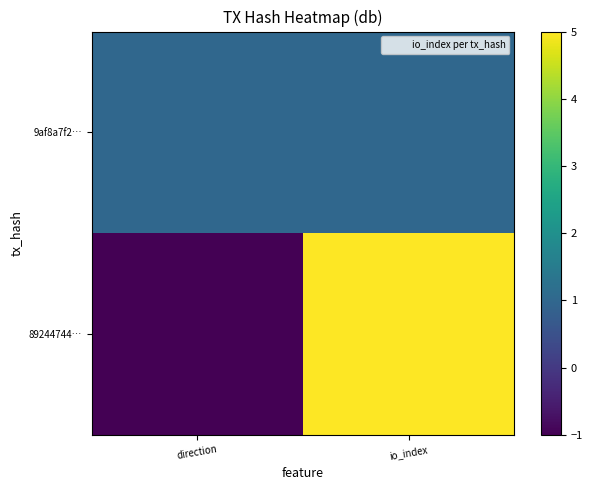

How many series are shown in this chart?

2